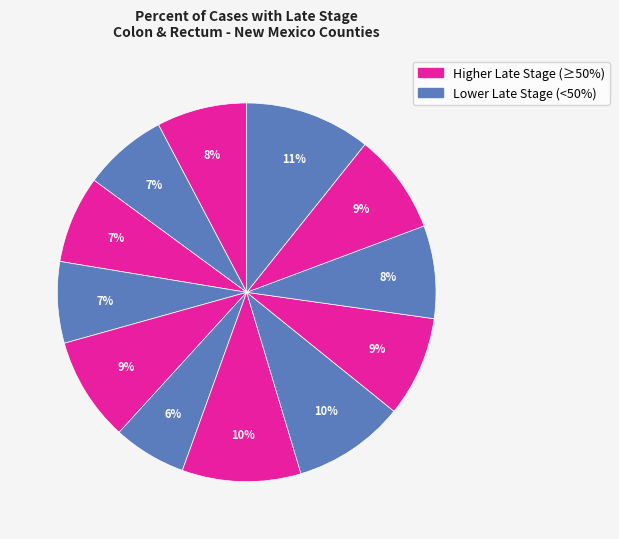

Count the number of slices in the pie.

12